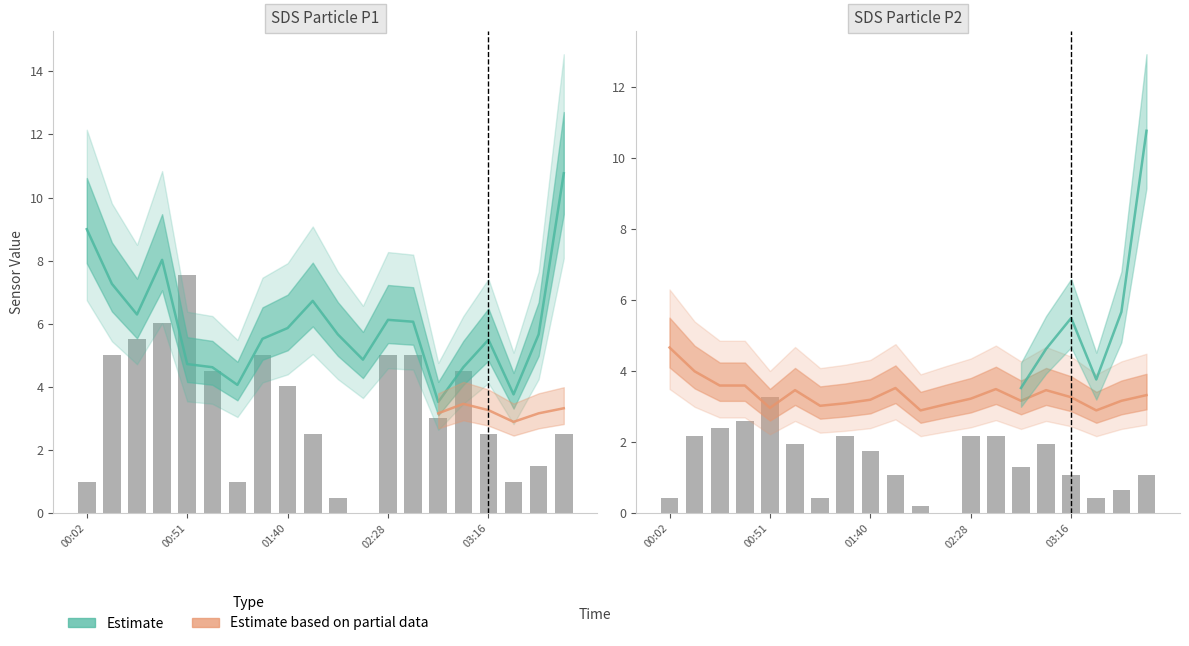

What is the label of the 19th bar from the right?

00:14